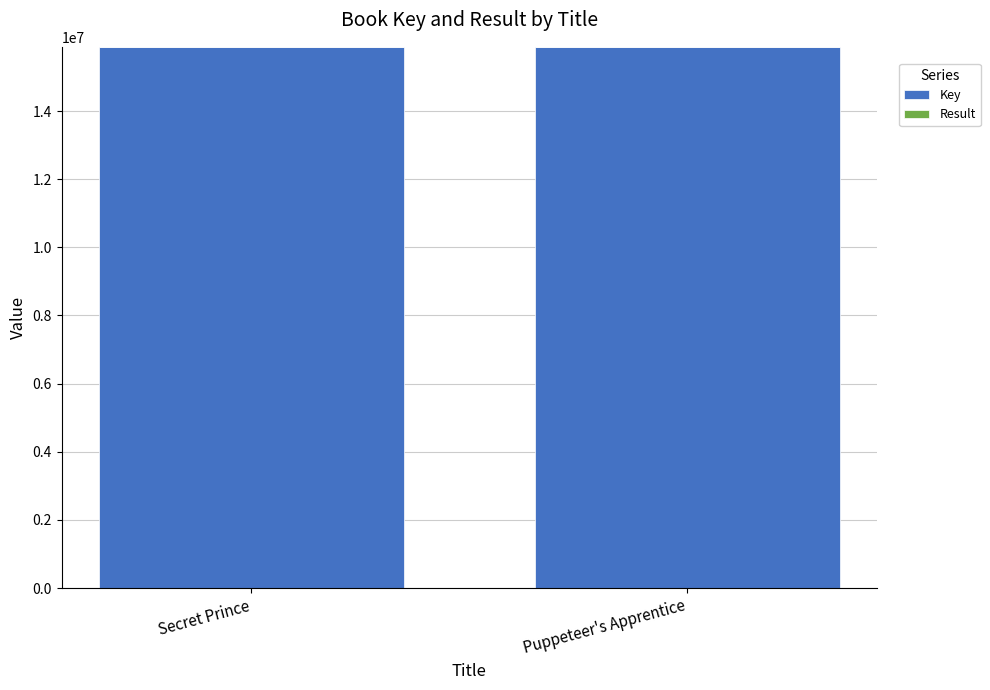

True or false: Key has a value of 15883460 at Puppeteer's Apprentice.

True